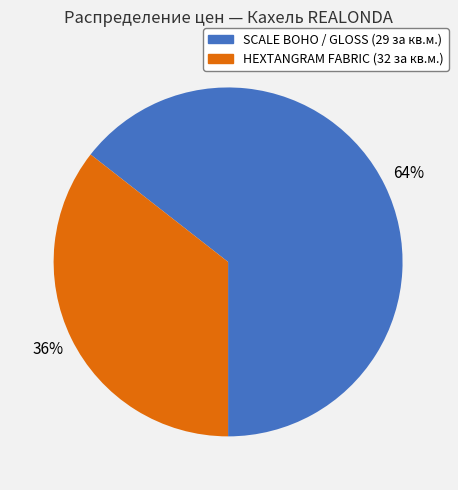

The HEXTANGRAM FABRIC (32 за кв.м.) slice represents 27% of the pie. True or false?

False